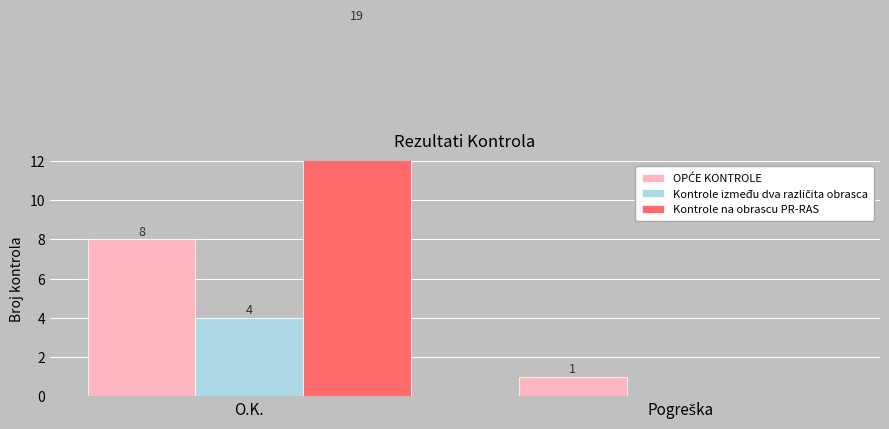

At which category is the sum across all series the highest?

O.K.